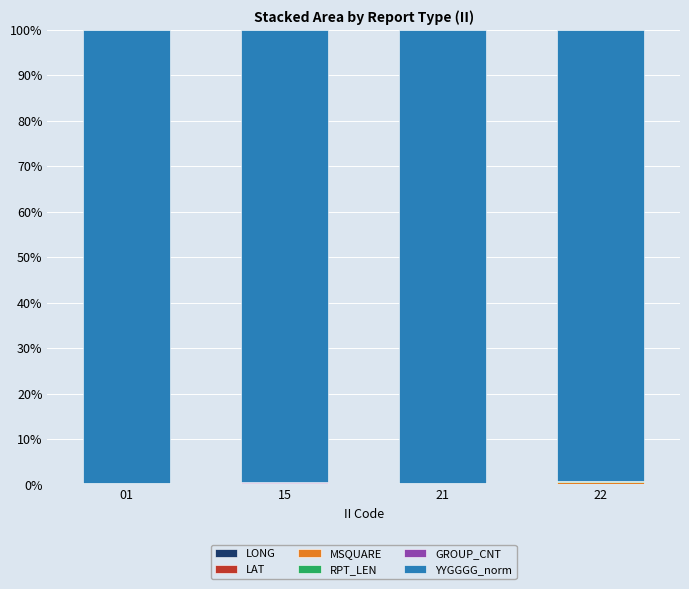

Are the bars grouped side by side (vs. stacked)?

No